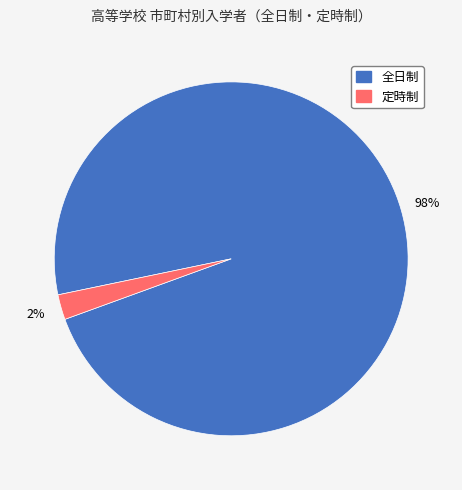

To the nearest percent, what is the average slice percentage?

50%